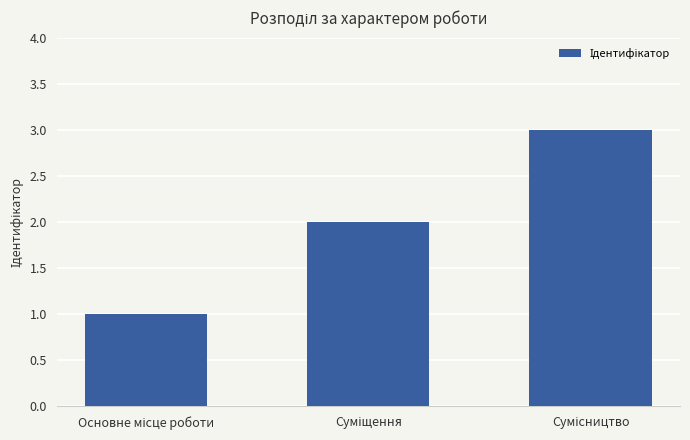

What is the sum of all values?

6